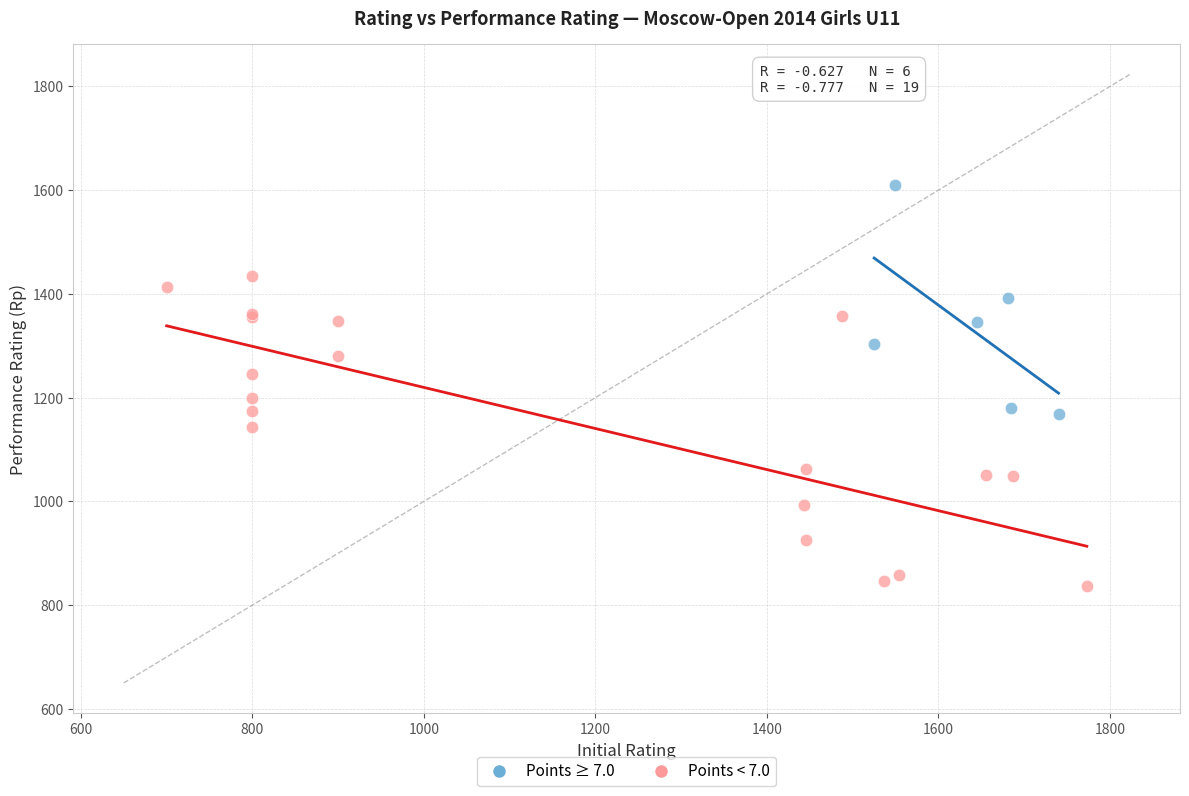

Which series has the largest Y range (max minus min)?

Points < 7.0